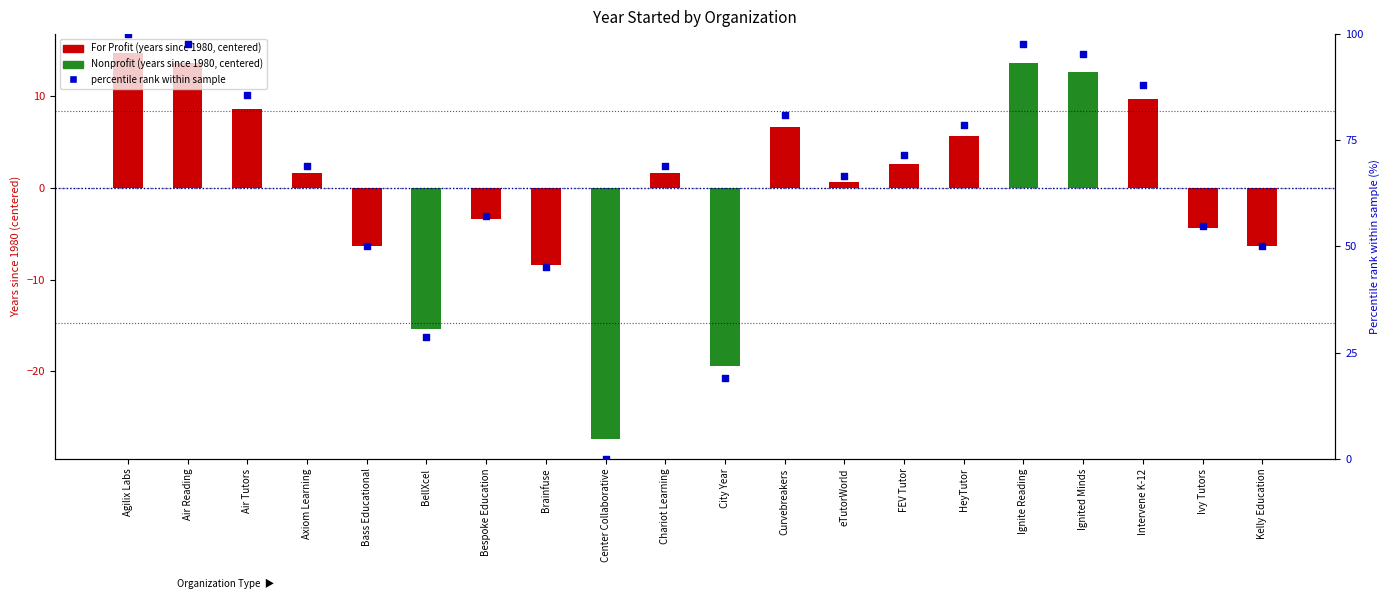

Which series contains the highest Y value?

percentile rank within sample